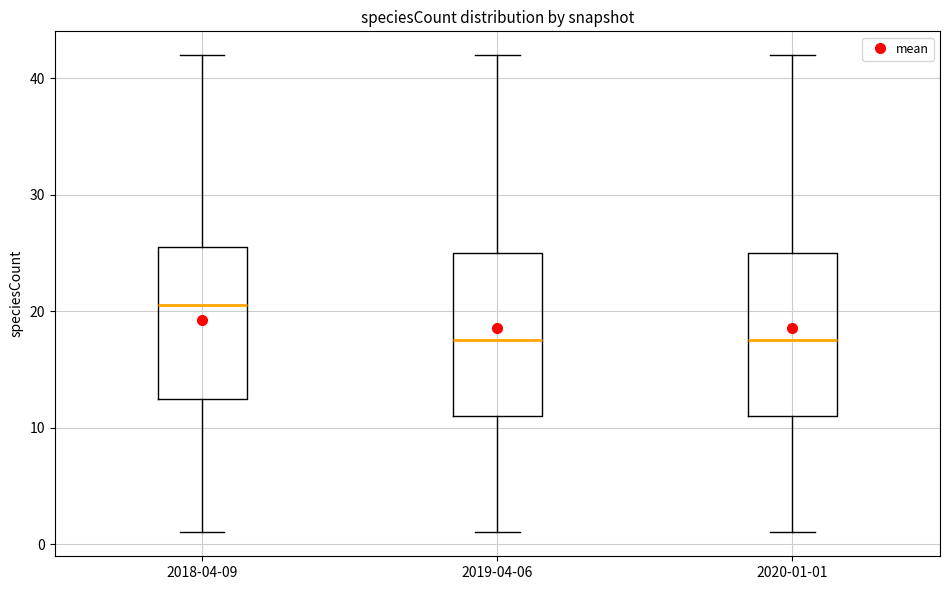

Reading left to right, read every box against the y-axis: the position of its median line, the range the box covers, and the ends of its whiskers. The values are not printed on the chart, so give them approximately, as read against the axis.

2018-04-09: median 21, box 13 to 26, whiskers 1 to 42
2019-04-06: median 18, box 11 to 25, whiskers 1 to 42
2020-01-01: median 18, box 11 to 25, whiskers 1 to 42